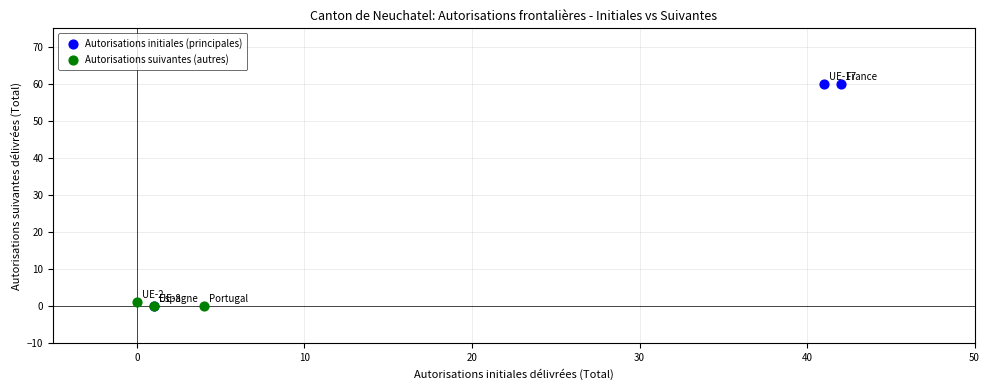

Which series reaches the maximum Y coordinate?

Autorisations initiales (principales)